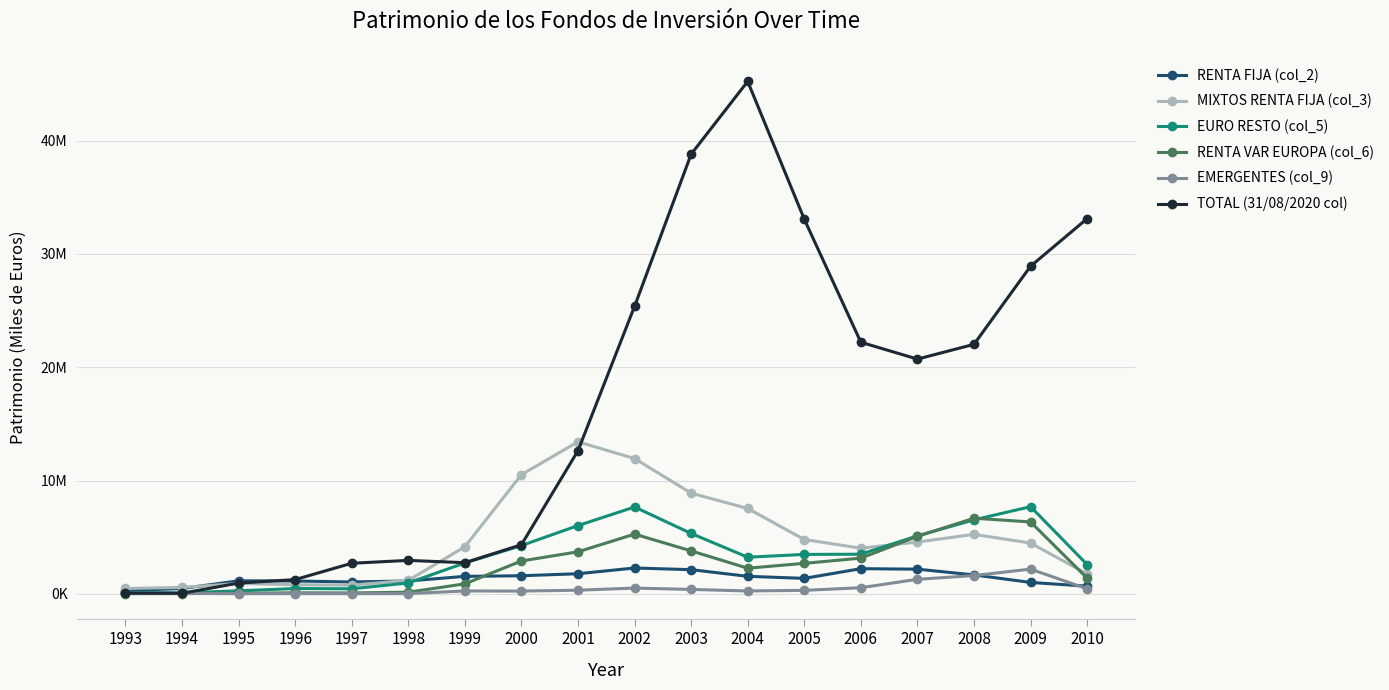

What is the minimum value for EURO RESTO (col_5)?

85000